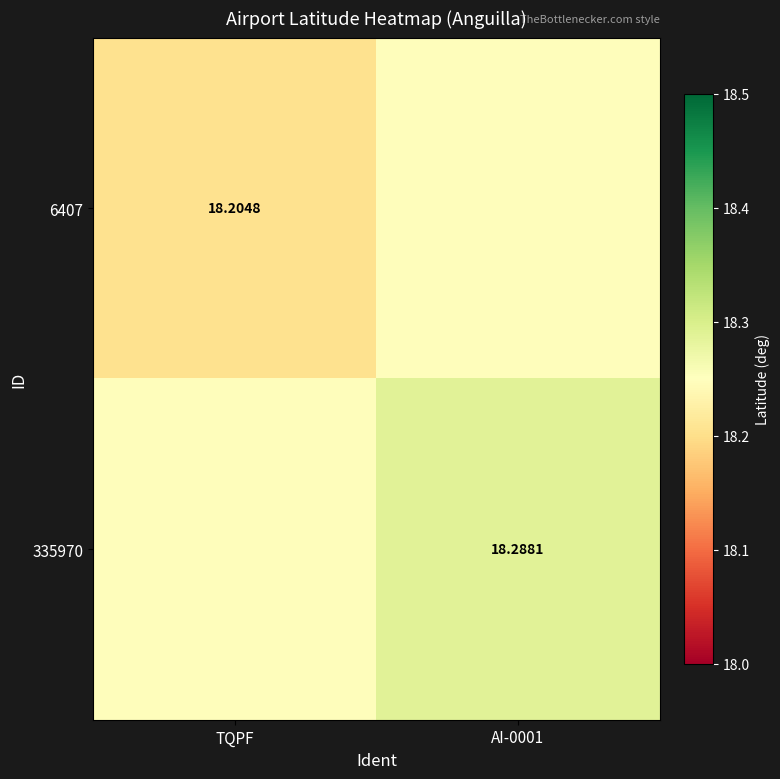

Is the value of 6407 at TQPF greater than the value of 335970 at AI-0001?

No